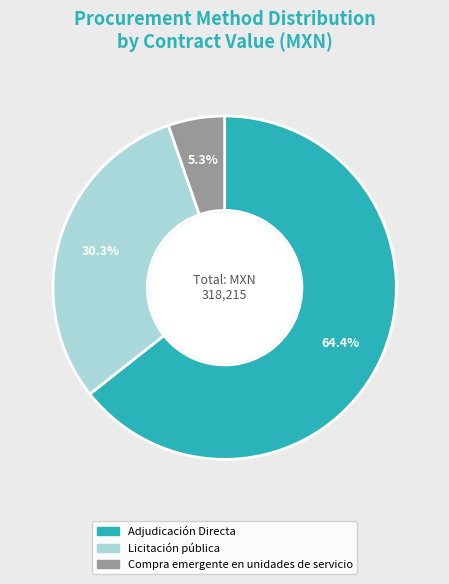

Is it true that Licitación pública is 23% of the pie?

False